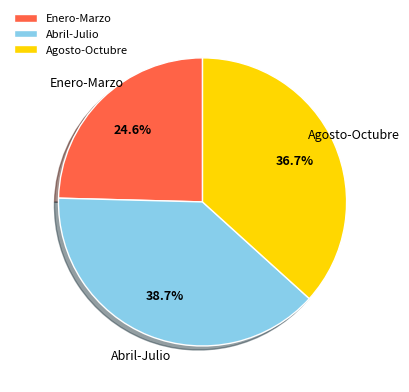

To the nearest percent, what is the difference between the largest and smallest slice percentages?

14%